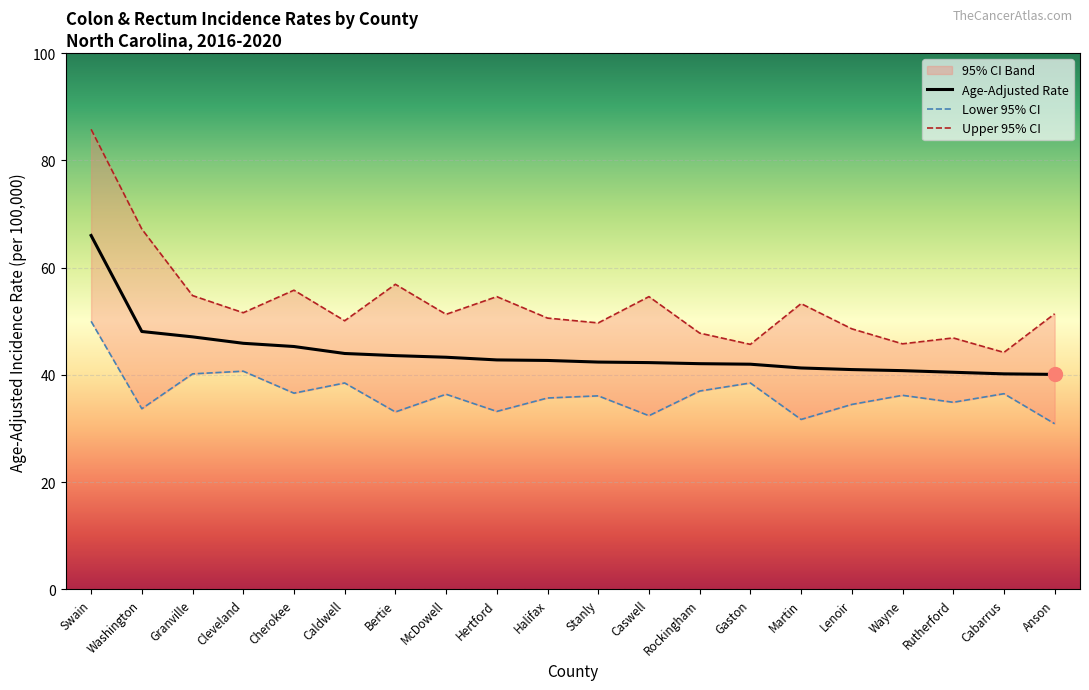

The Age-Adjusted Rate series shows 74.7 at Granville. True or false?

False